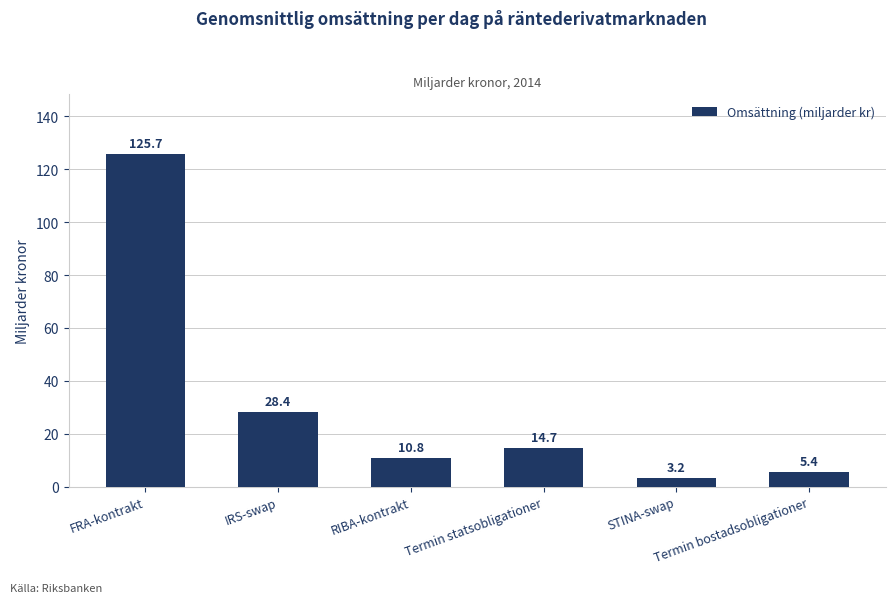

Count the number of categories in the chart.

6